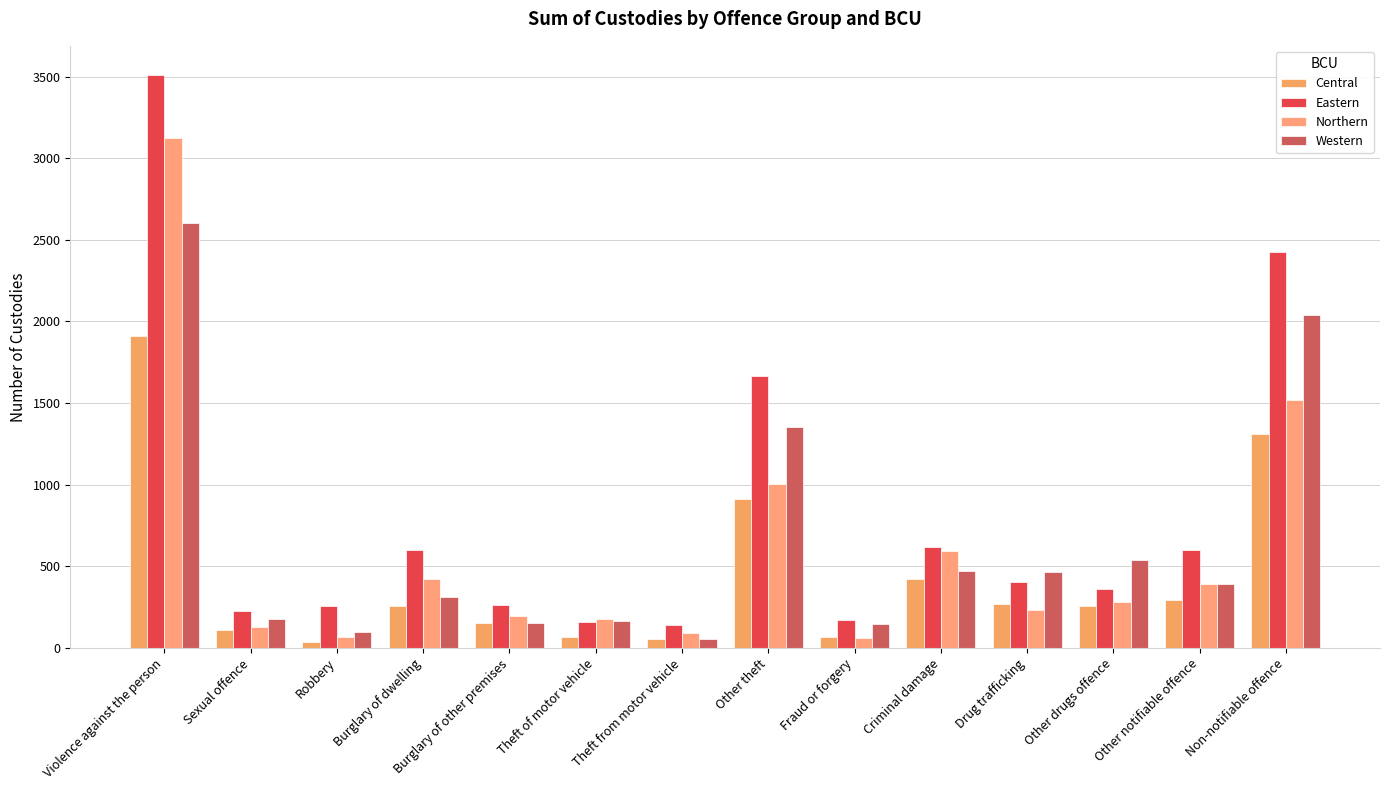

At how many categories does at least one series exceed 3415?

1